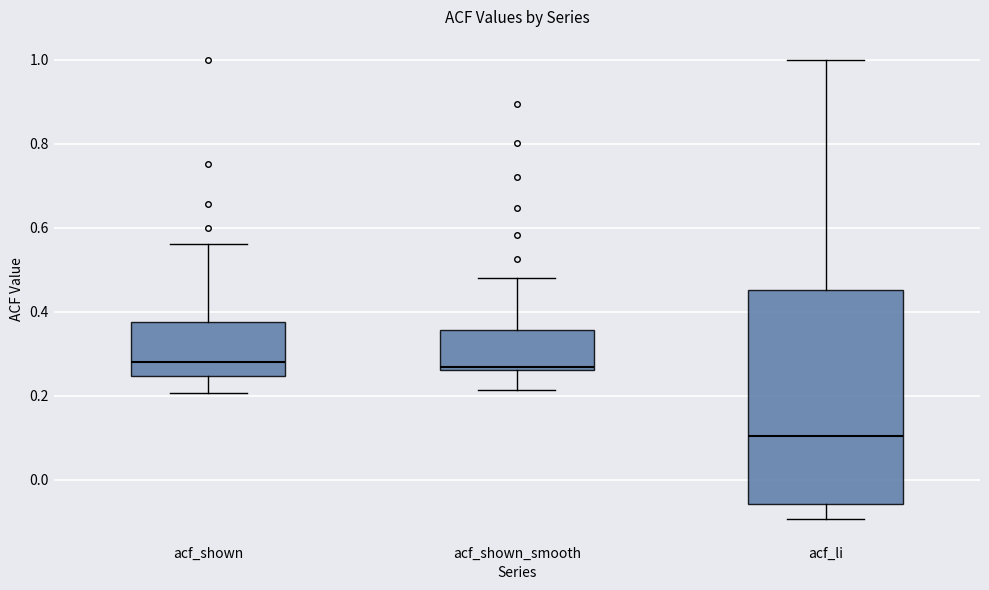

Reading left to right, read every box against the y-axis: the position of its median line, the range the box covers, and the ends of its whiskers. The values are not printed on the chart, so give them approximately, as read against the axis.

acf_shown: median 0.28, box 0.24 to 0.38, whiskers 0.20 to 0.56
acf_shown_smooth: median 0.26 (just above the box's lower edge), box 0.26 to 0.36, whiskers 0.22 to 0.48
acf_li: median 0.10, box -0.06 to 0.46, whiskers -0.10 to 1.00